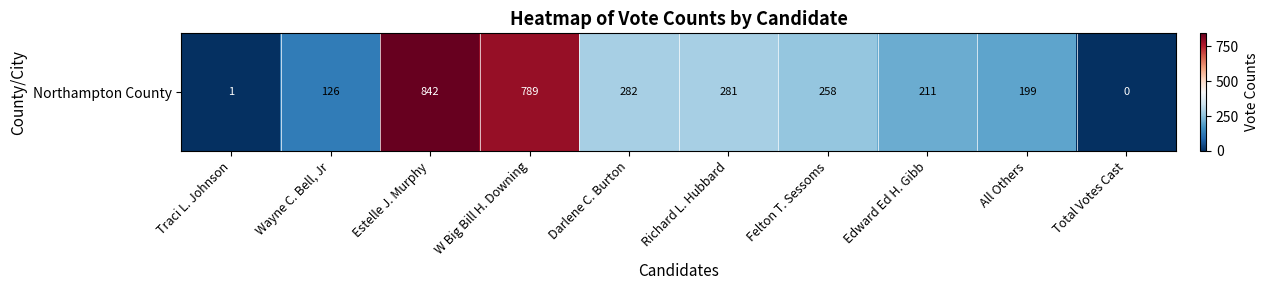

The chart shows a value of 0 at Traci L. Johnson. True or false?

False